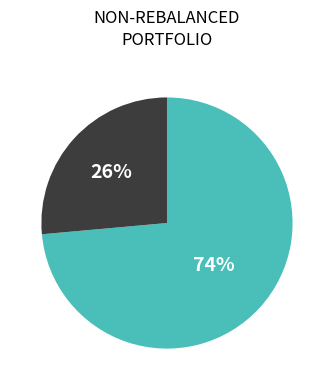

Does any single category account for the majority?

Yes